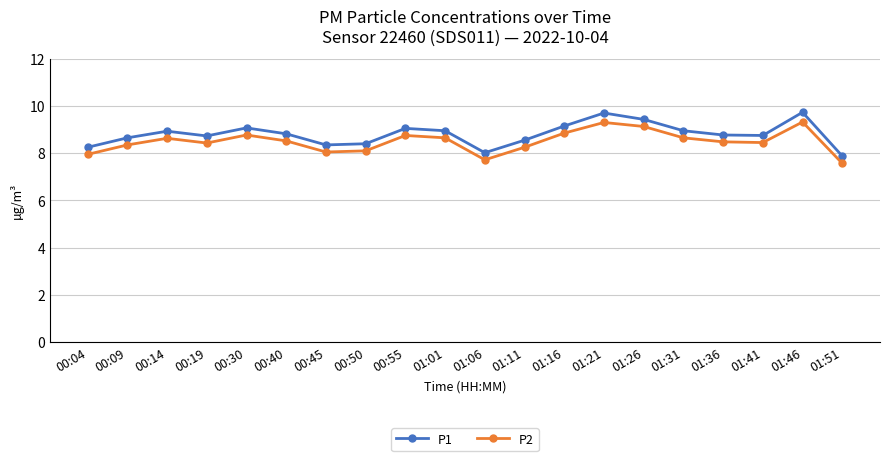

What position from the right is 00:04?

20